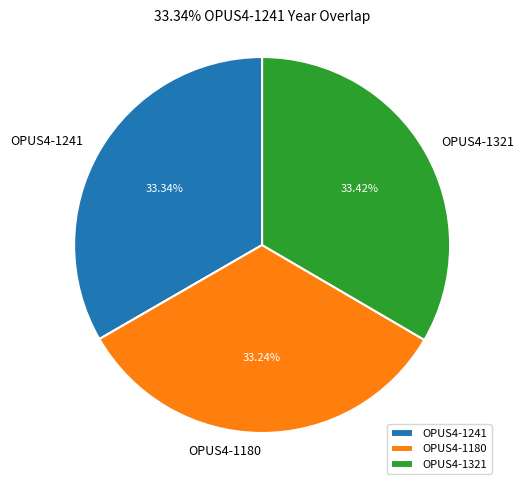

Approximately how many times larger is the value at OPUS4-1180 compared to OPUS4-1241?

1.0